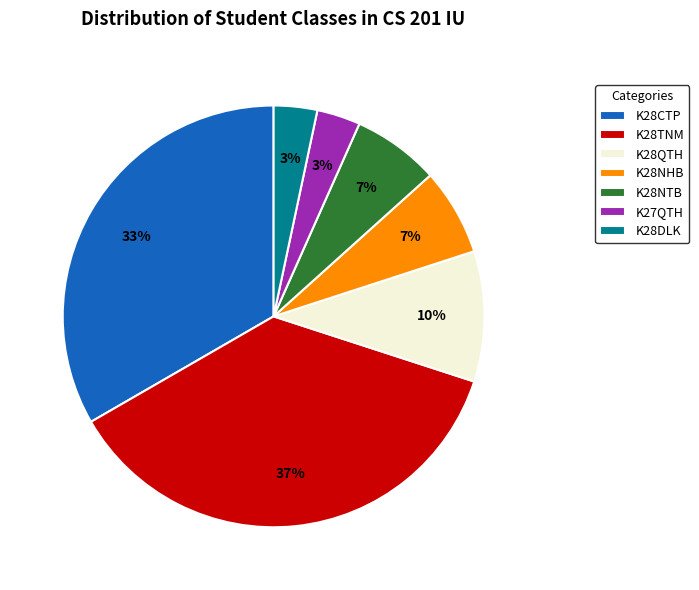

How many segments does this pie chart have?

7